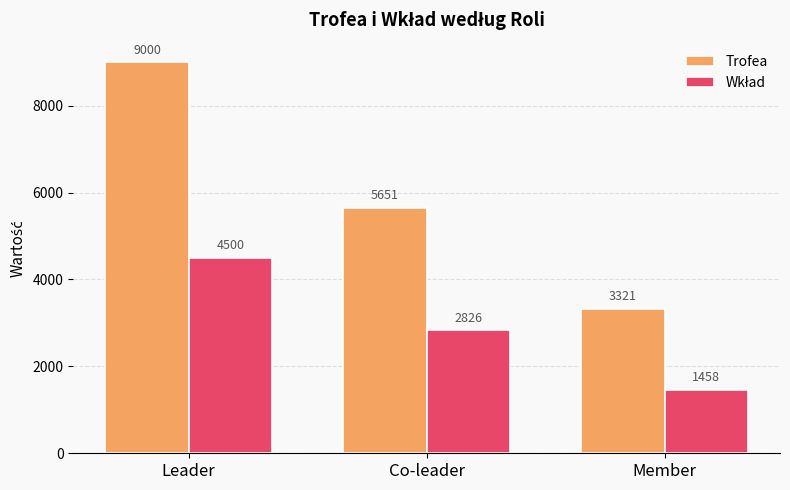

At which label does Trofea first exceed 5651?

Leader